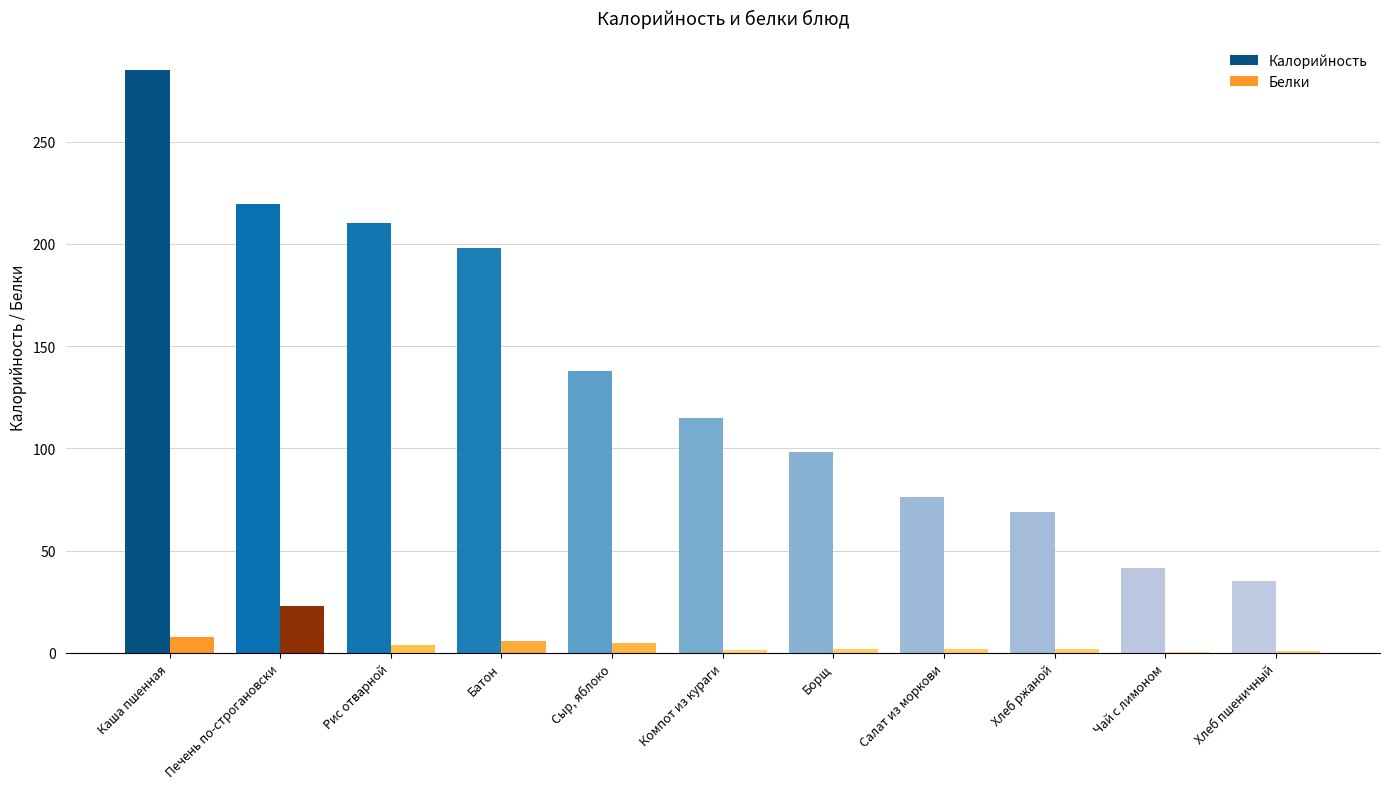

At which category does the chart reach its peak across all series?

Каша пшенная